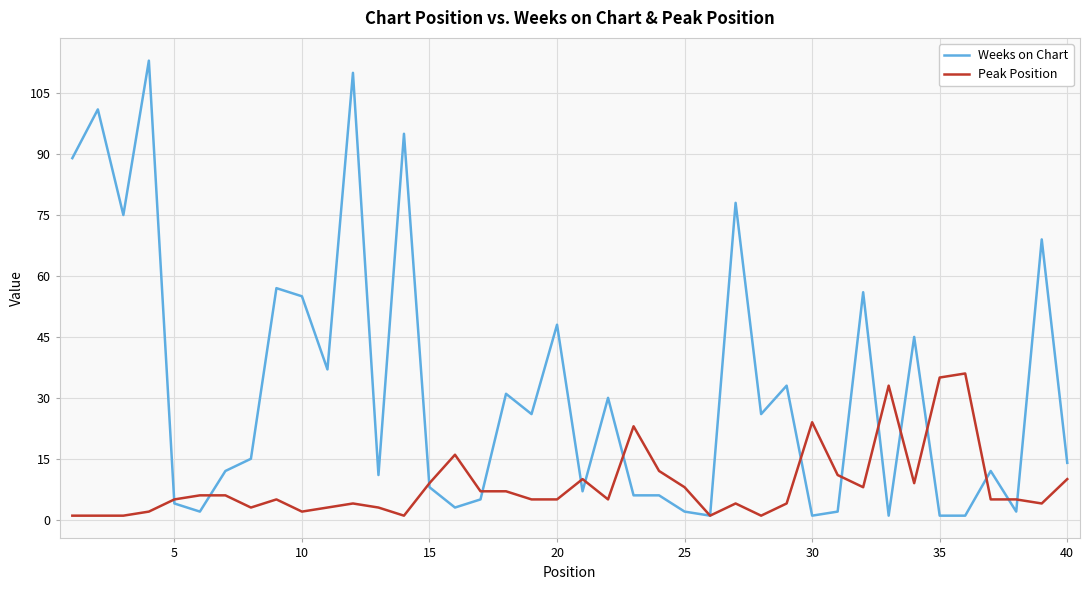

What is the maximum value shown in the chart?

113